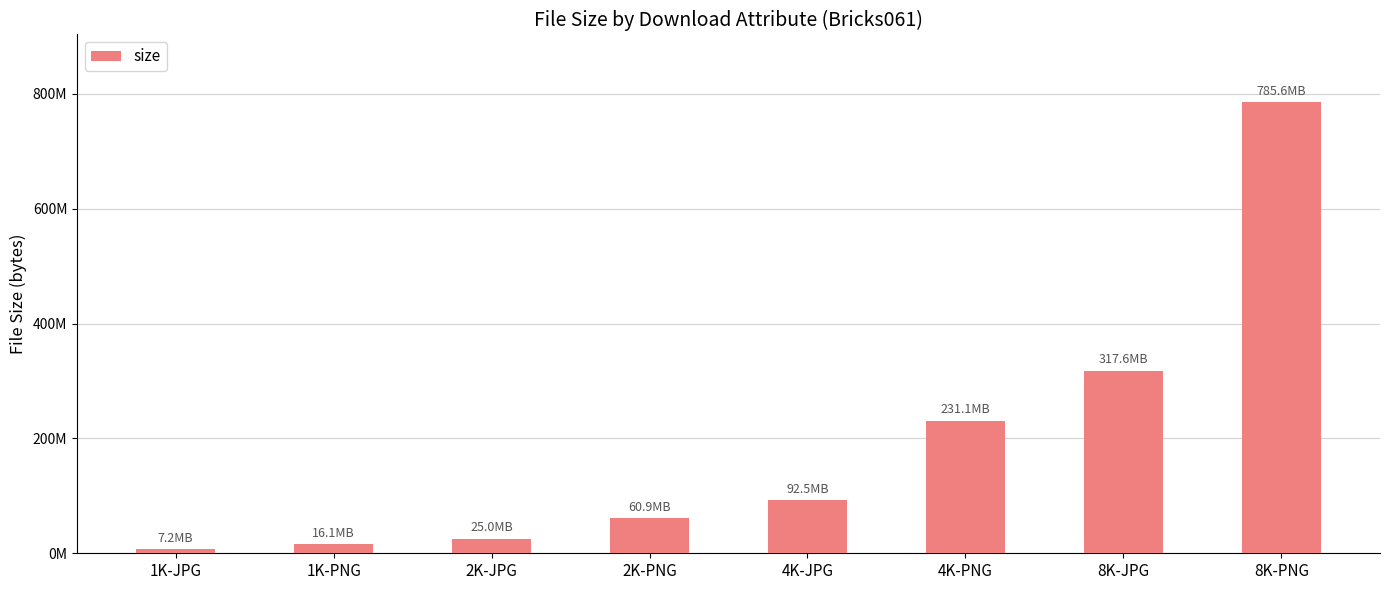

What value does the data have at 4K-JPG?

92451855